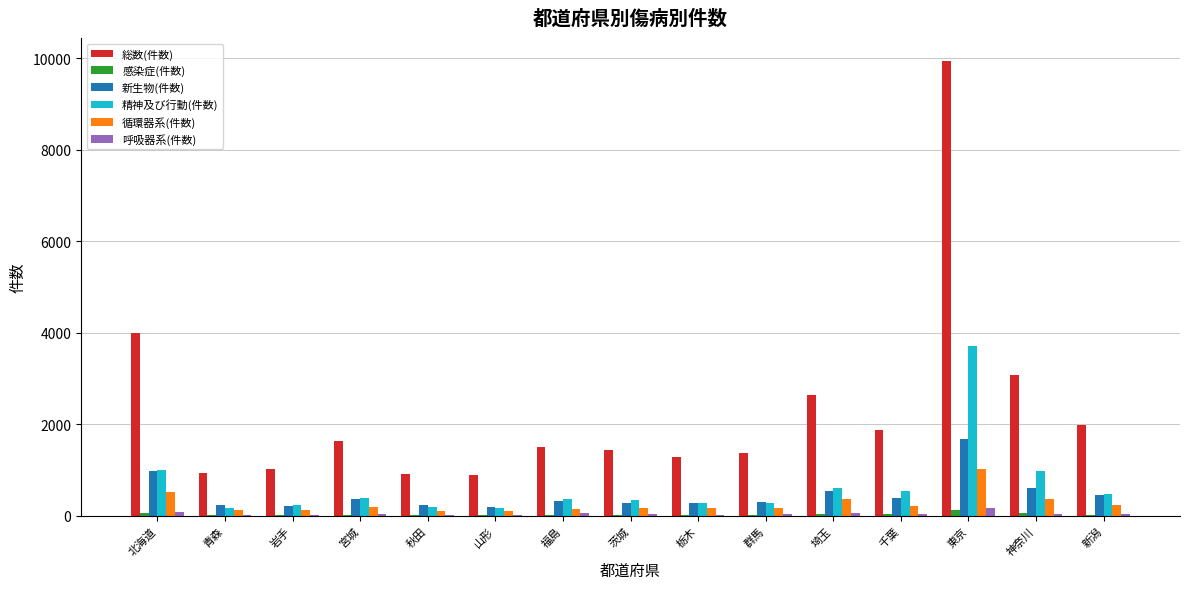

The value of 精神及び行動(件数) at 栃木 is 287. True or false?

True